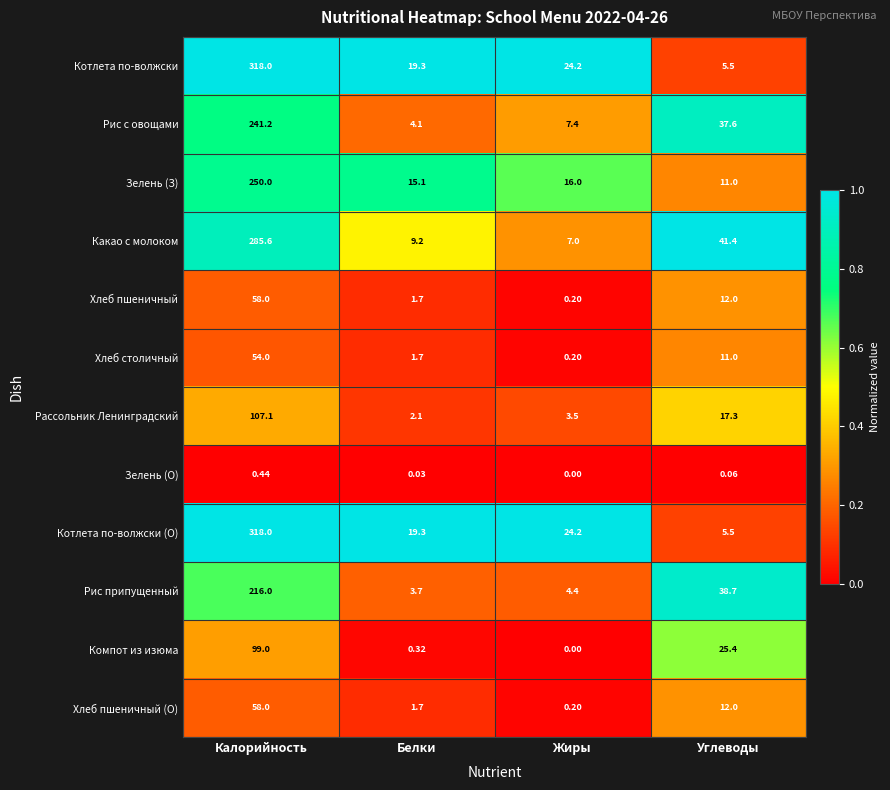

At which label is Рассольник Ленинградский closest to 54?

Углеводы